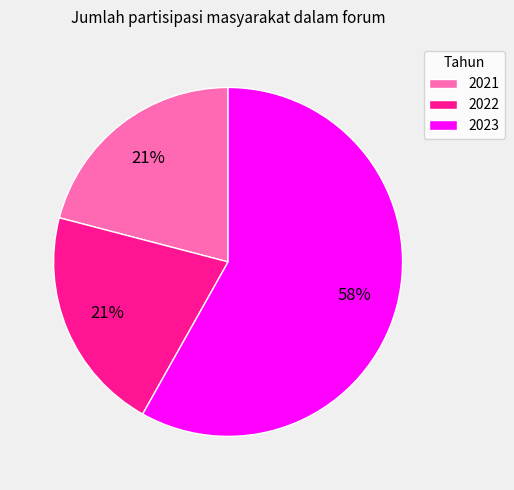

Which slice is the largest?

2023